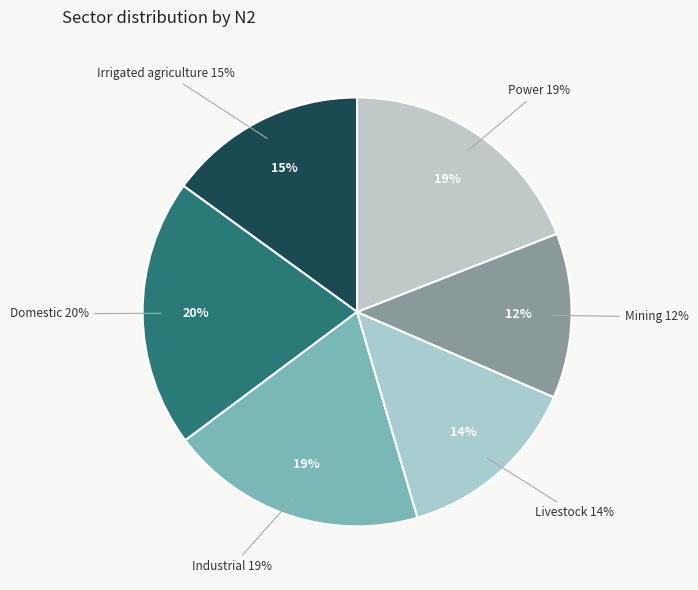

To the nearest percent, what percentage of the pie is Livestock?

14%